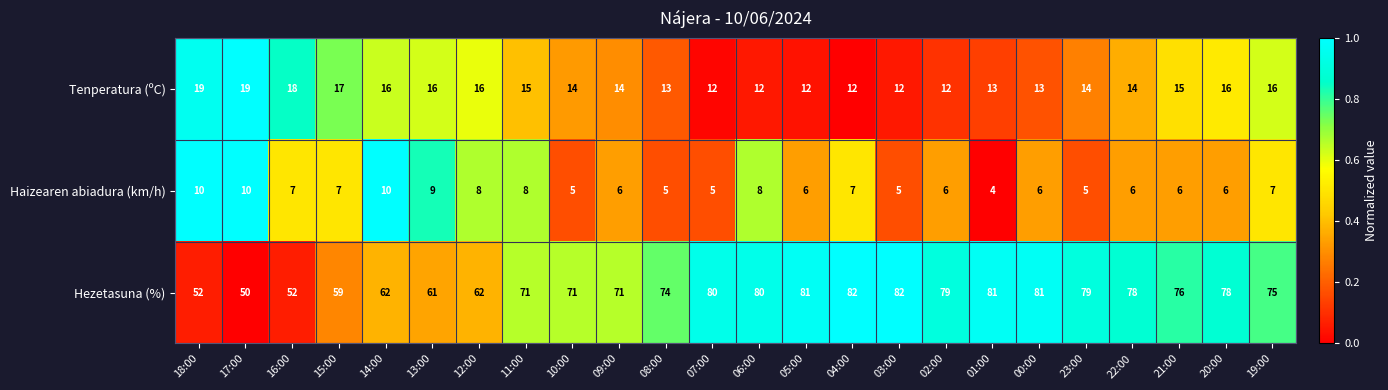

True or false: Tenperatura (ºC) has a value of 13 at 08:00.

True